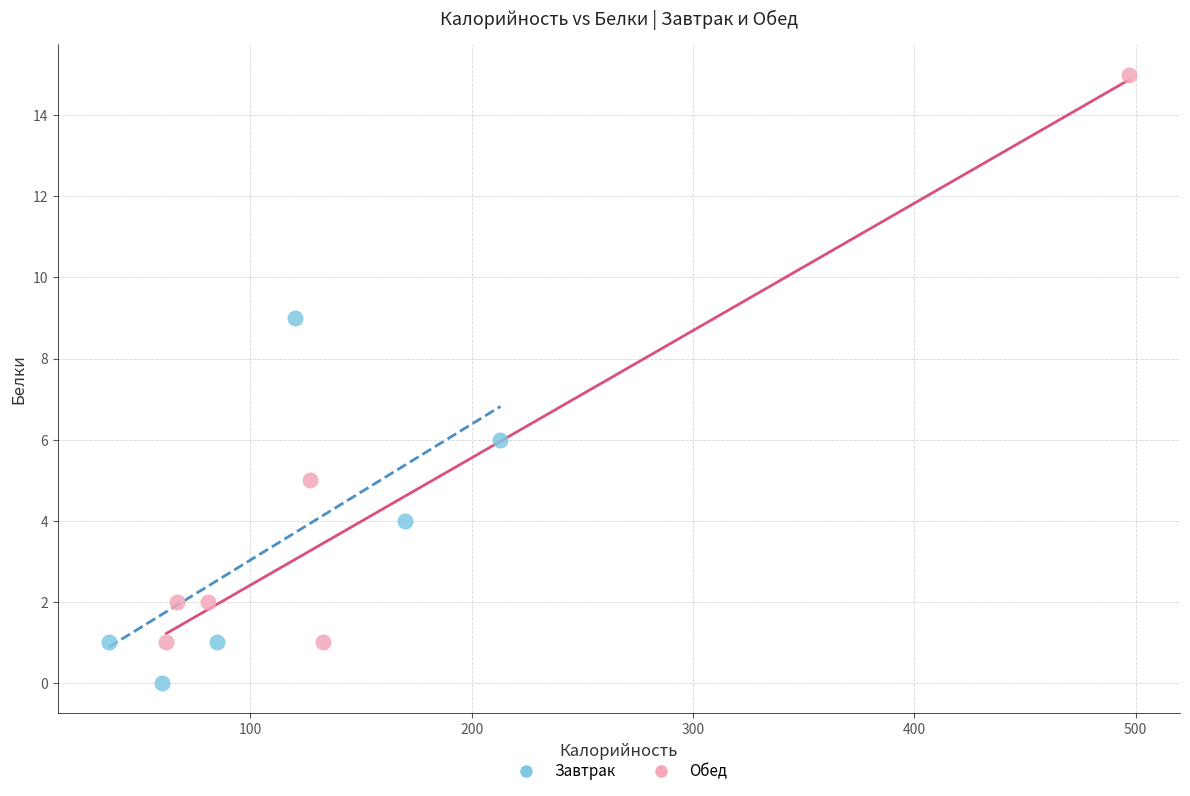

Which series contains the highest Y value?

Обед